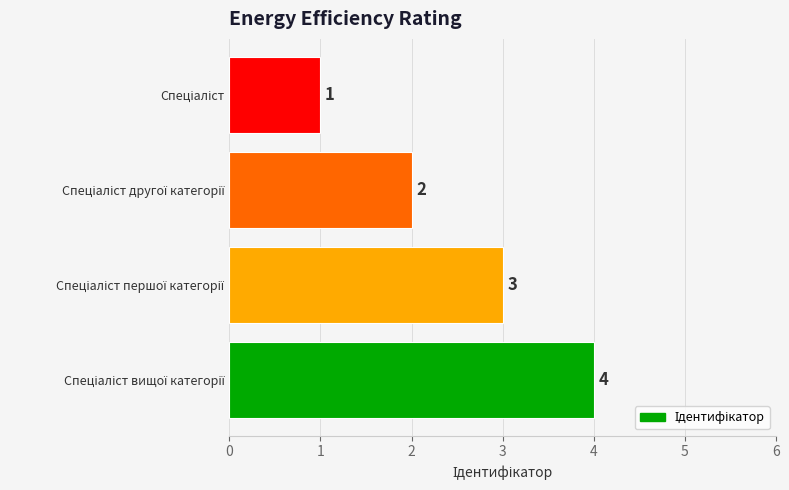

How many values are between 2 and 4?

3